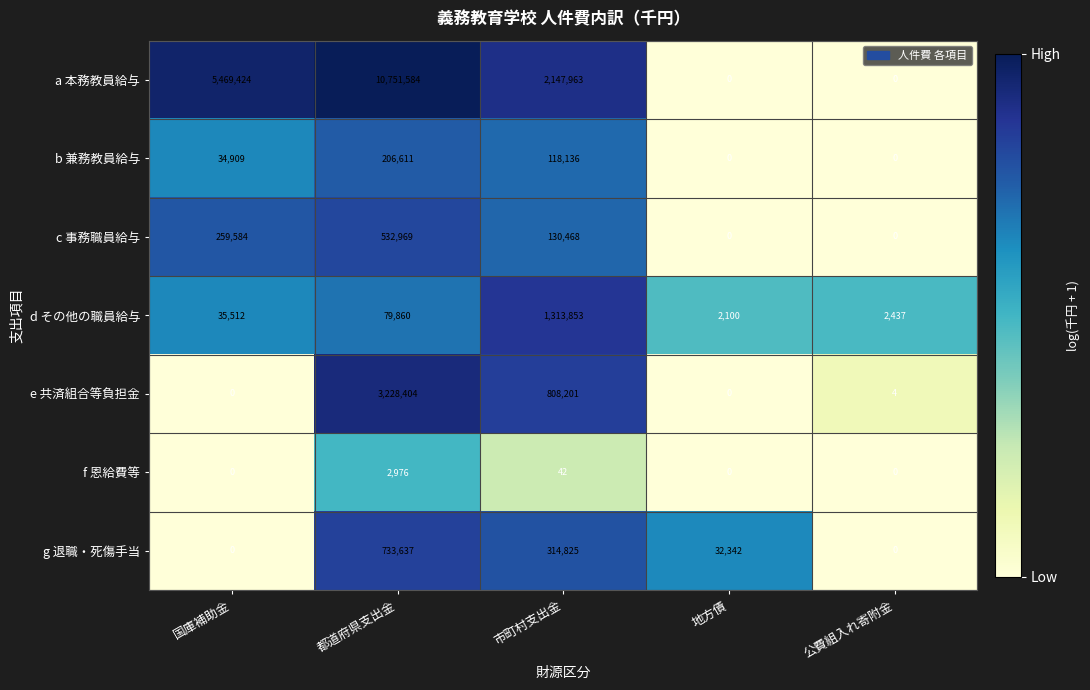

List the series in order of their peak value, highest first.

a 本務教員給与, e 共済組合等負担金, d その他の職員給与, g 退職・死傷手当, c 事務職員給与, b 兼務教員給与, f 恩給費等